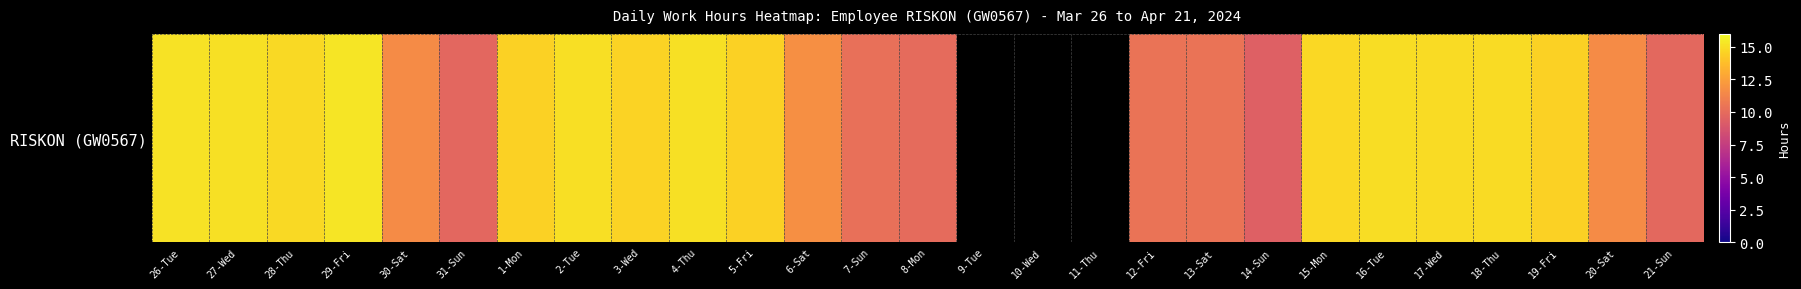

What is the change in value from 4-Thu to 5-Fri?

-0.6